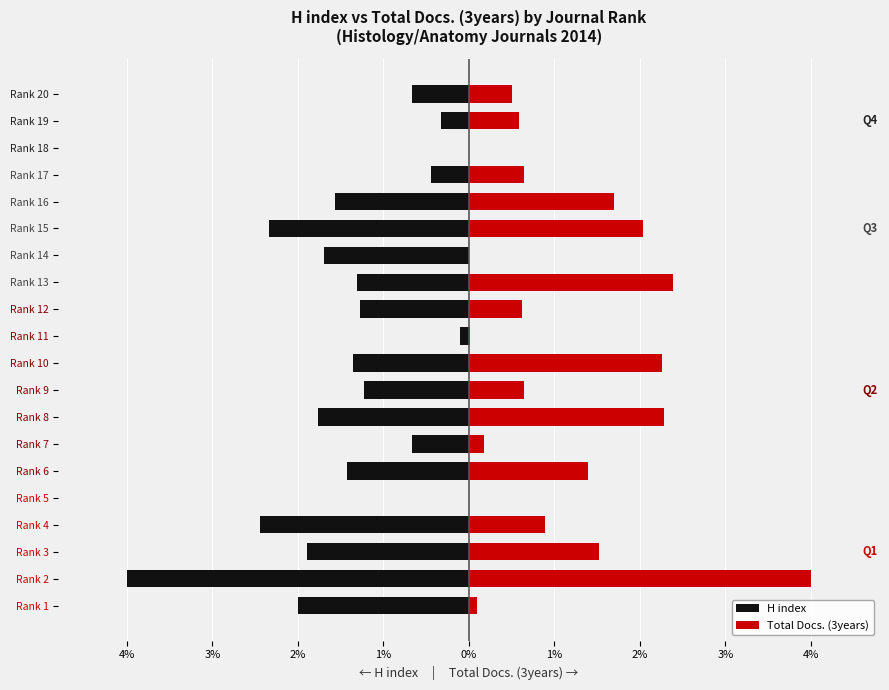

Between Rank 1 and Rank 12, which is larger?

Rank 12